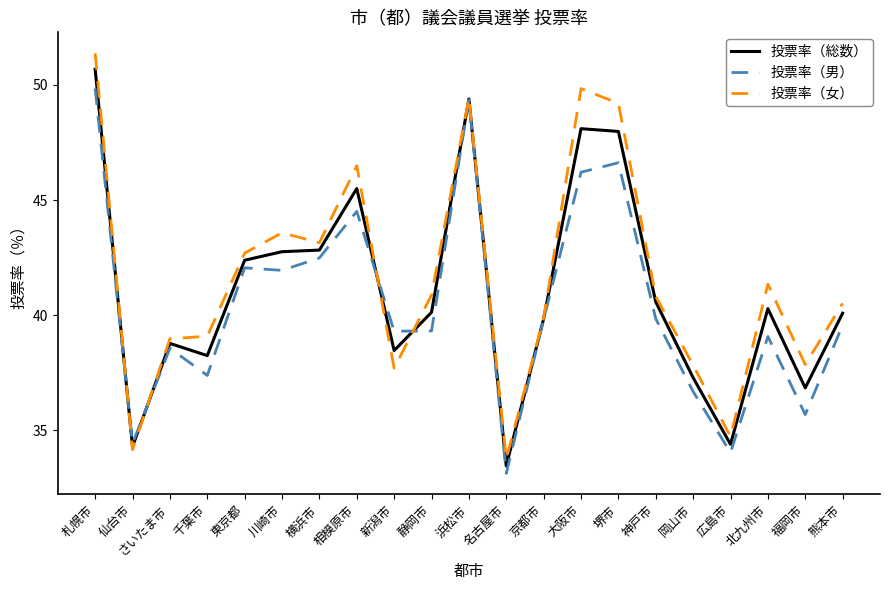

Which series has the largest range (max minus min)?

投票率（女）